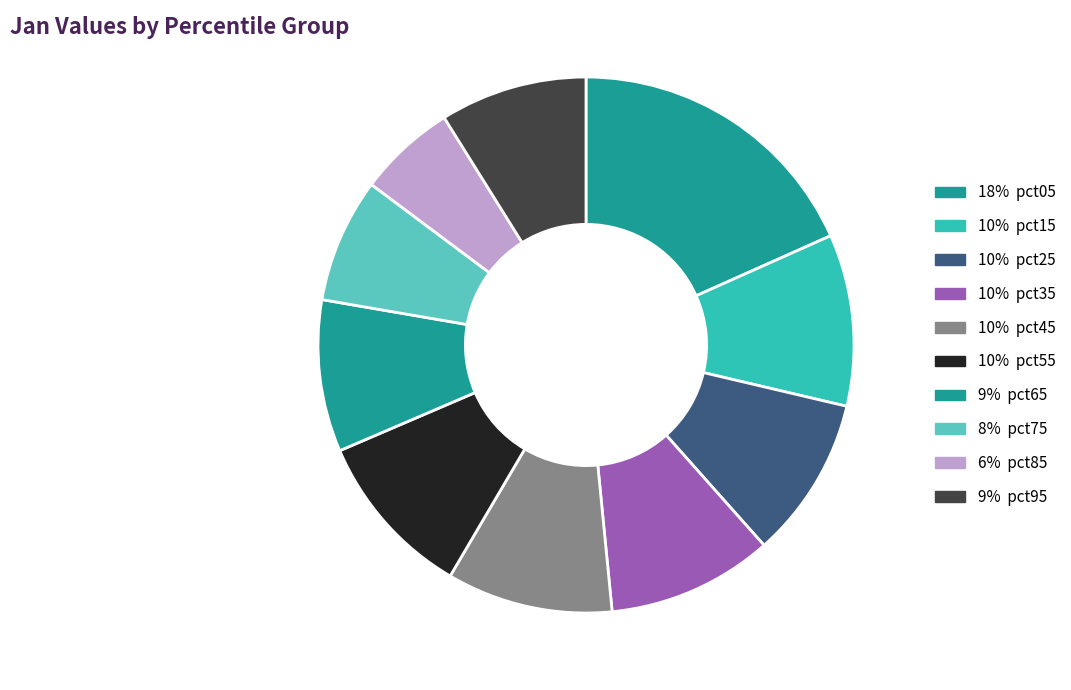

Is there any slice that represents more than half of the pie?

No